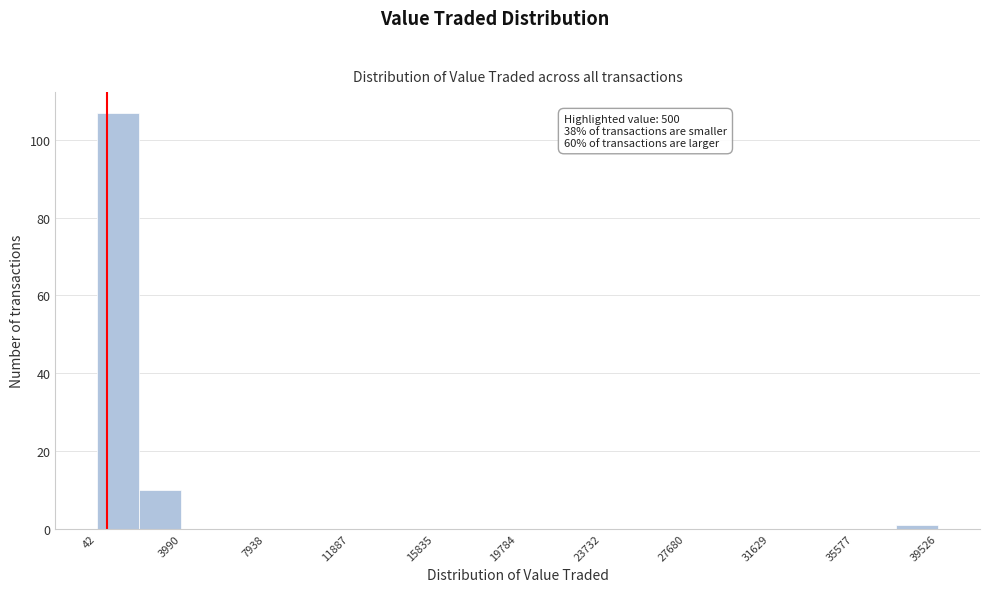

Read against the x-axis, roughly where is the centre of the tallest bar?

1000